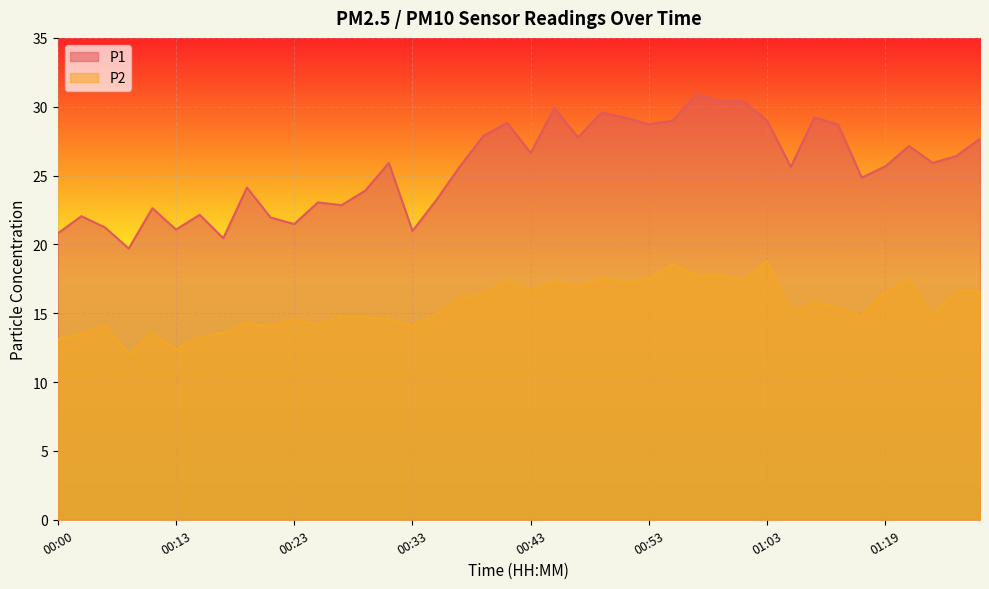

What is the label of the 22nd point from the left?

00:45